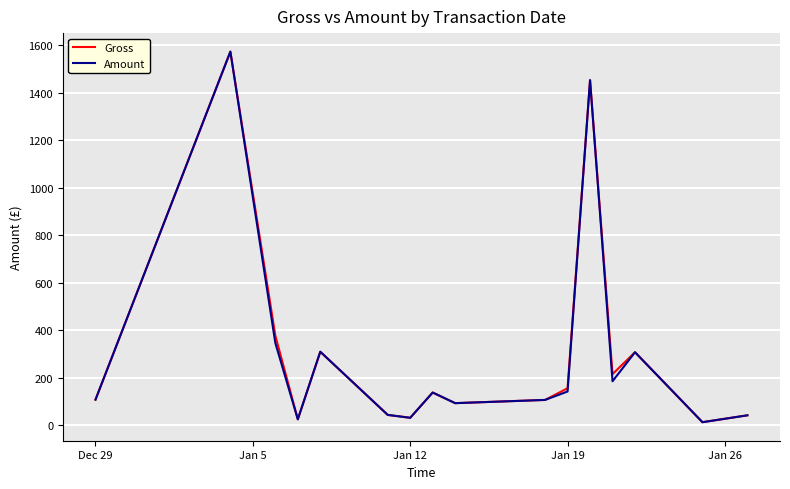

Is this an area chart (filled region under the line)?

No